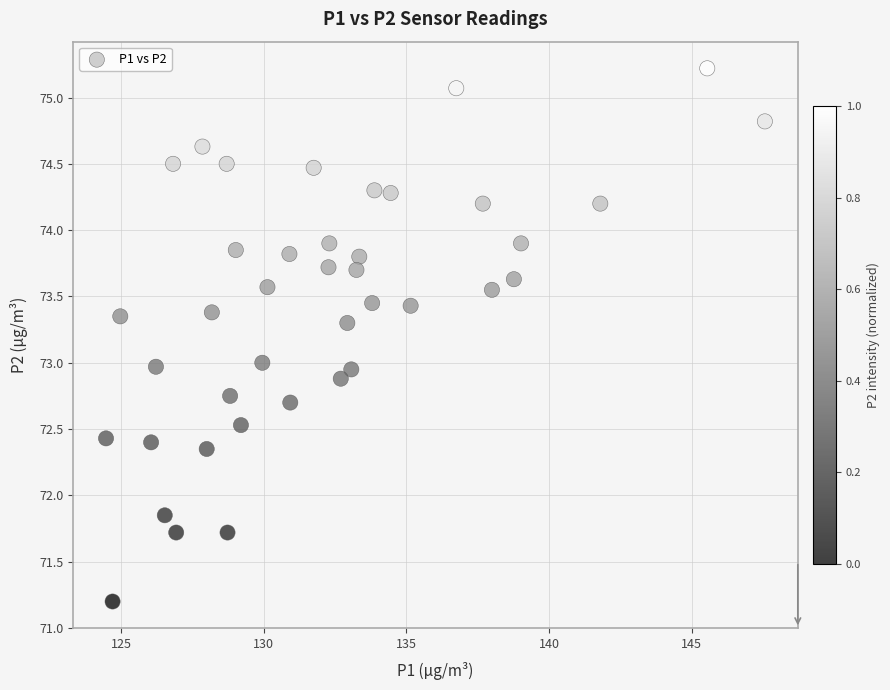

What is the range of X values (max minus min)?

23.1